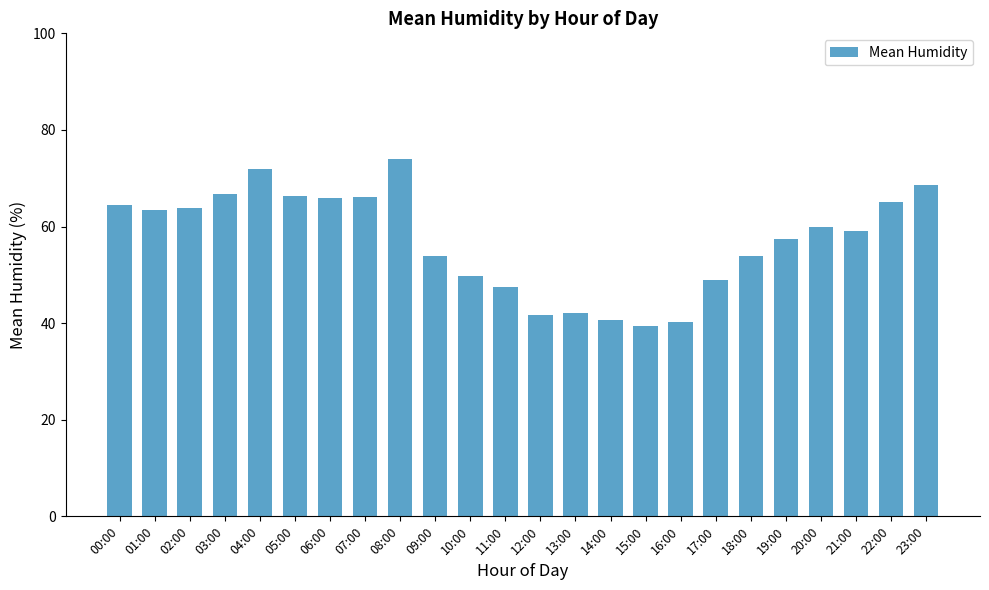

Between 02:00 and 17:00, which is larger?

02:00